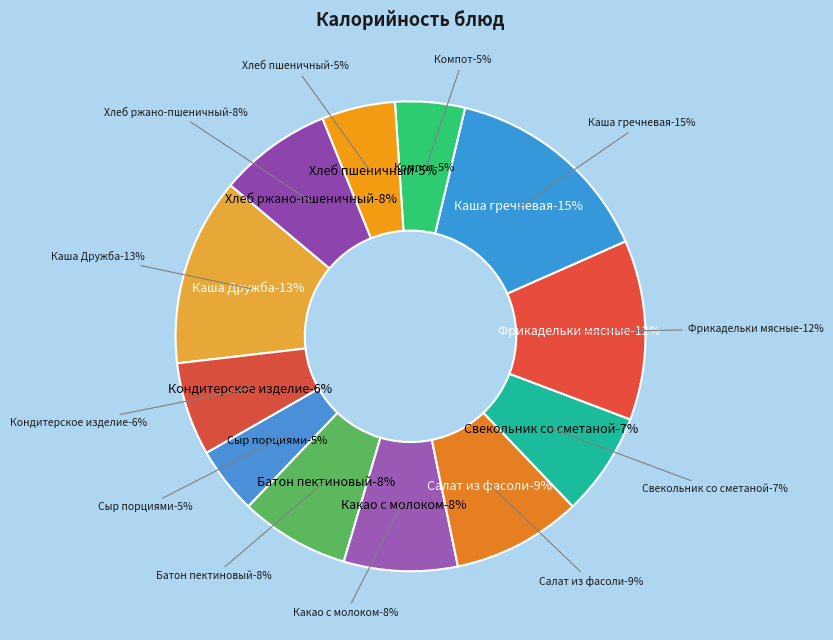

To the nearest percent, what is the average slice percentage?

8%